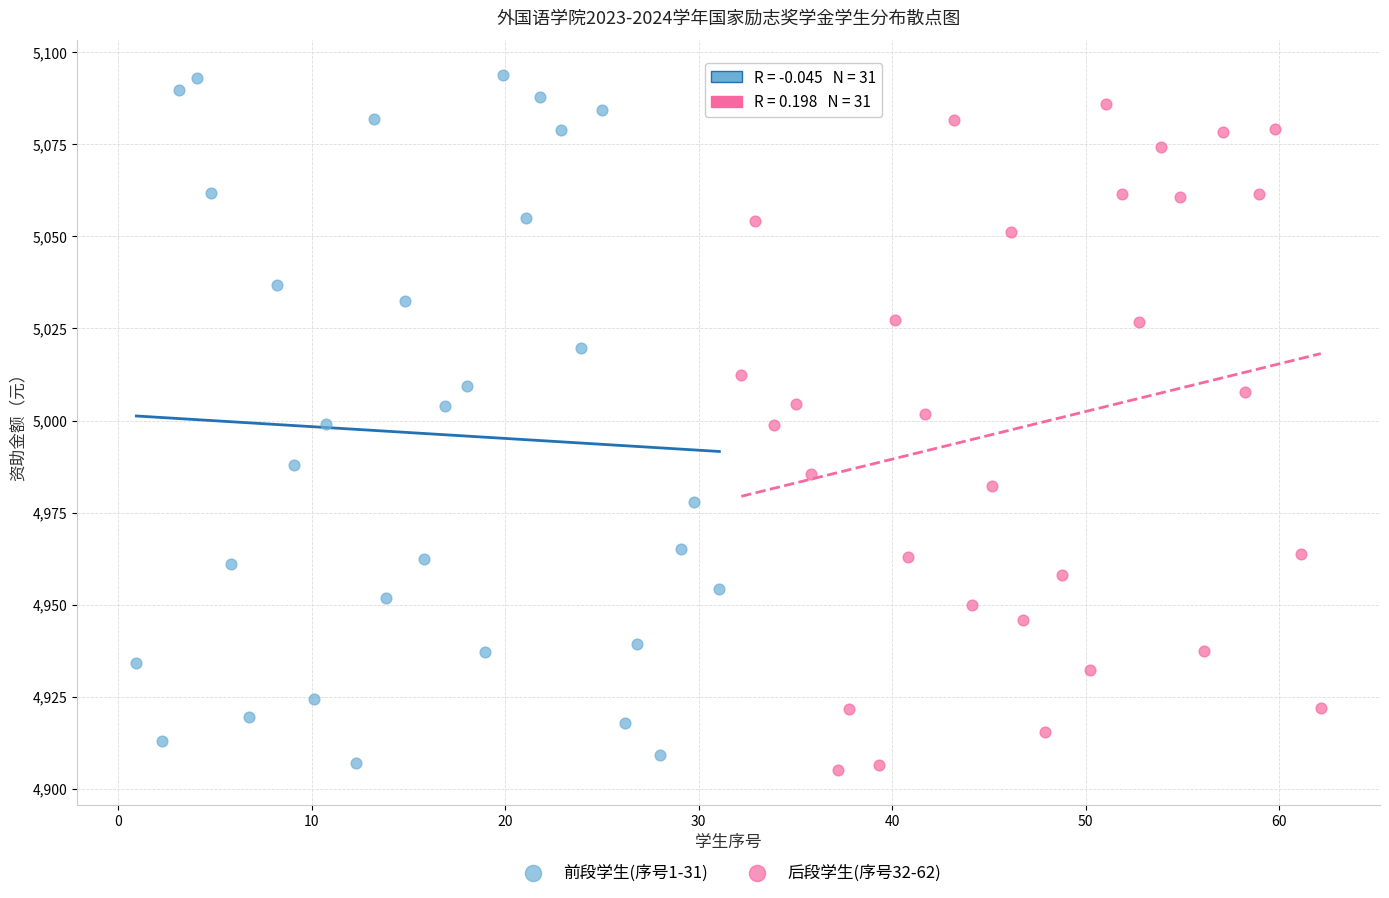

Which series reaches the maximum Y coordinate?

前段学生(序号1-31)